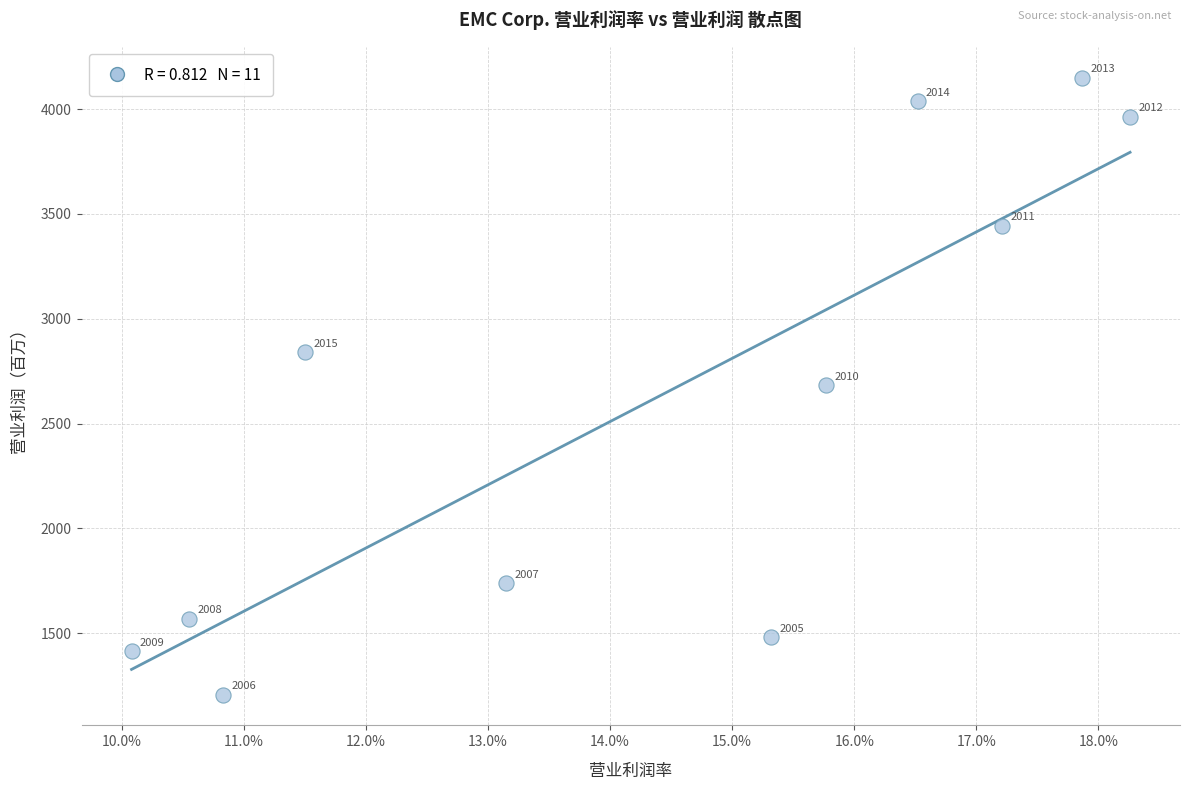

What is the average Y value?

2593